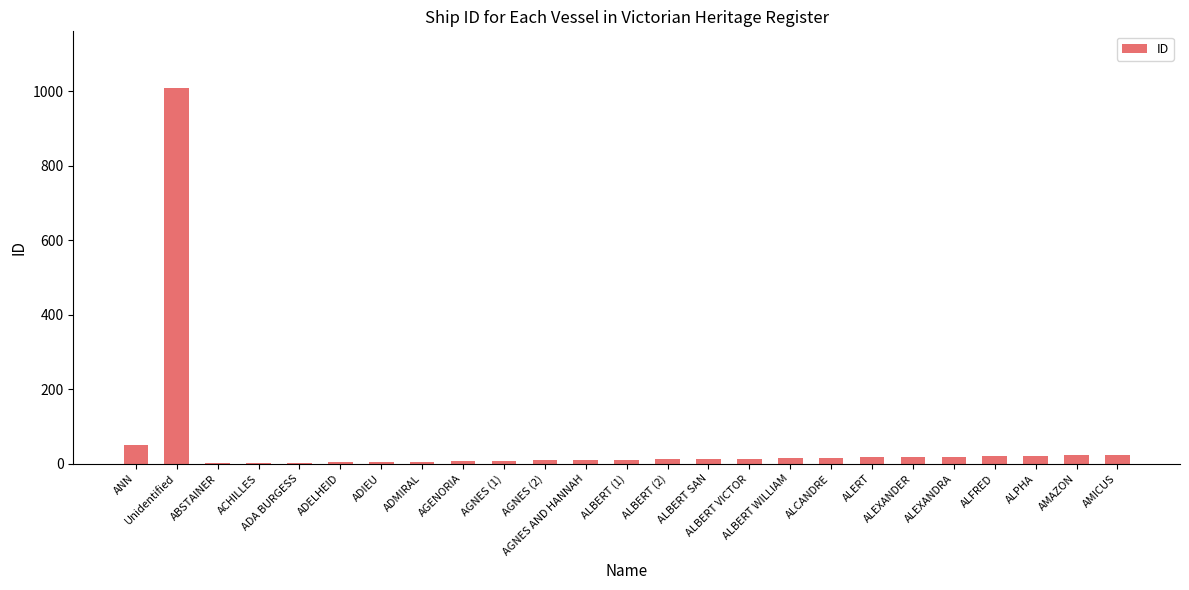

What is the sum of the values at AGNES (1) and ALBERT SAN?

21